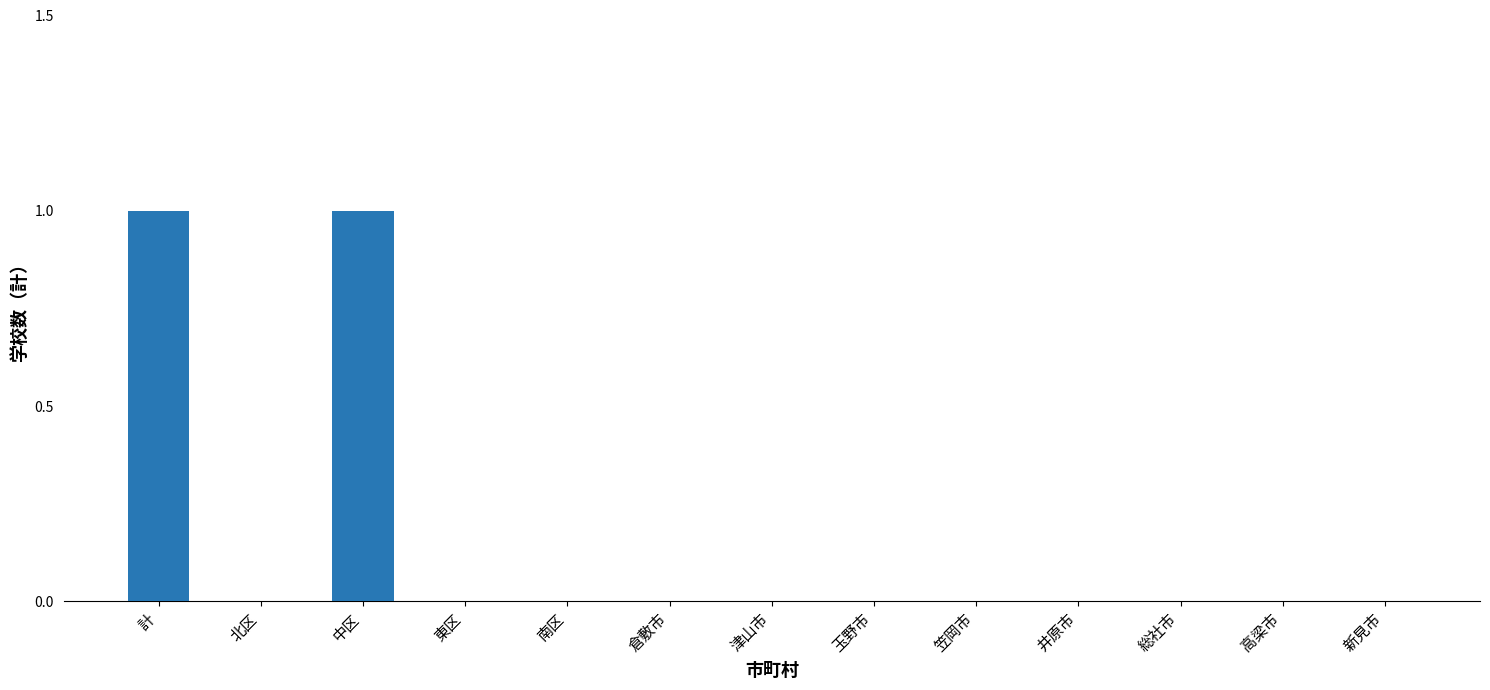

Reading left to right, extract all data points from this chart.

1	0	1	0	0	0	0	0	0	0	0	0	0